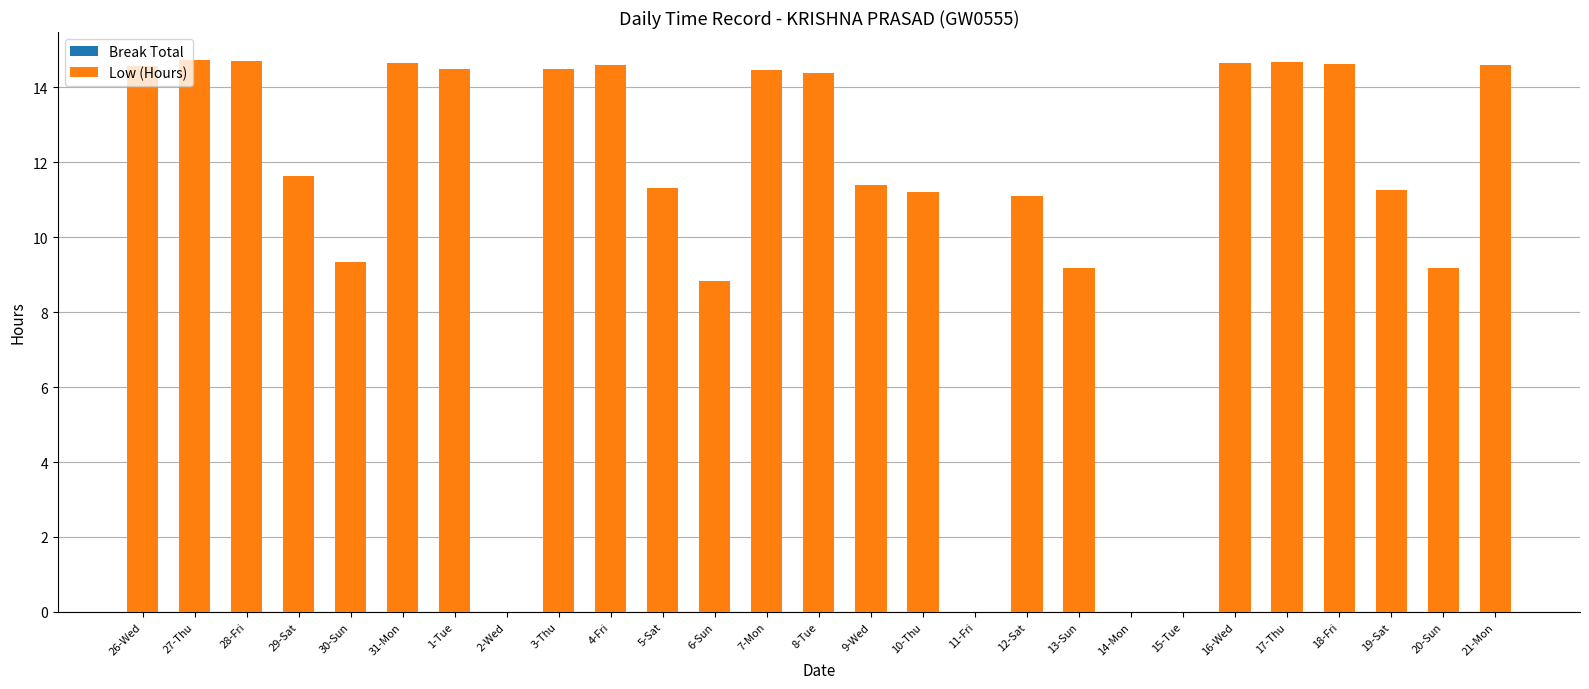

Between 29-Sat and 4-Fri, which is larger?

4-Fri